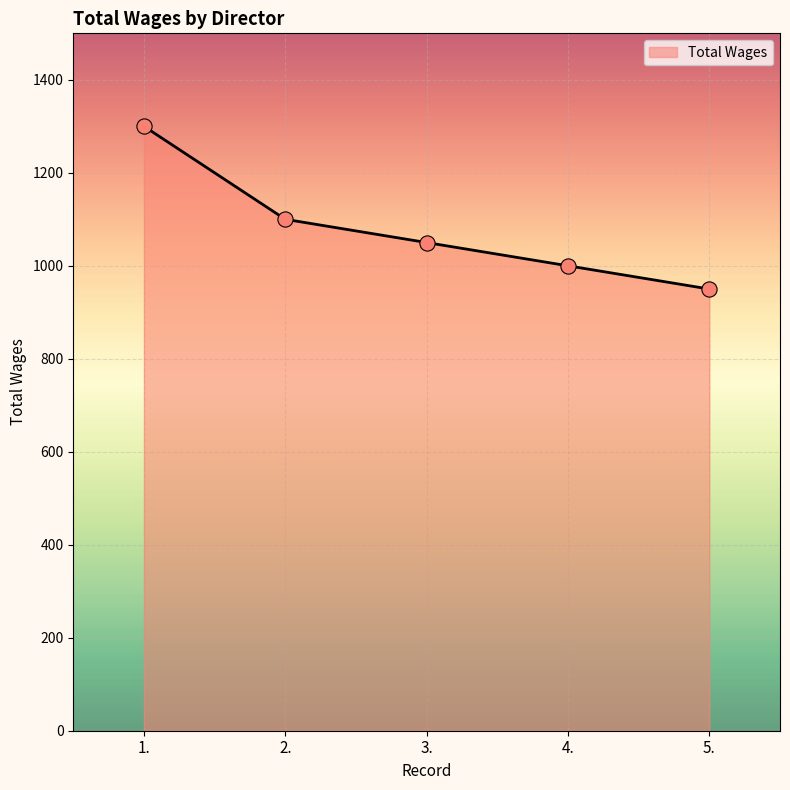

Approximately how many times larger is the value at 5. compared to 1.?

0.7